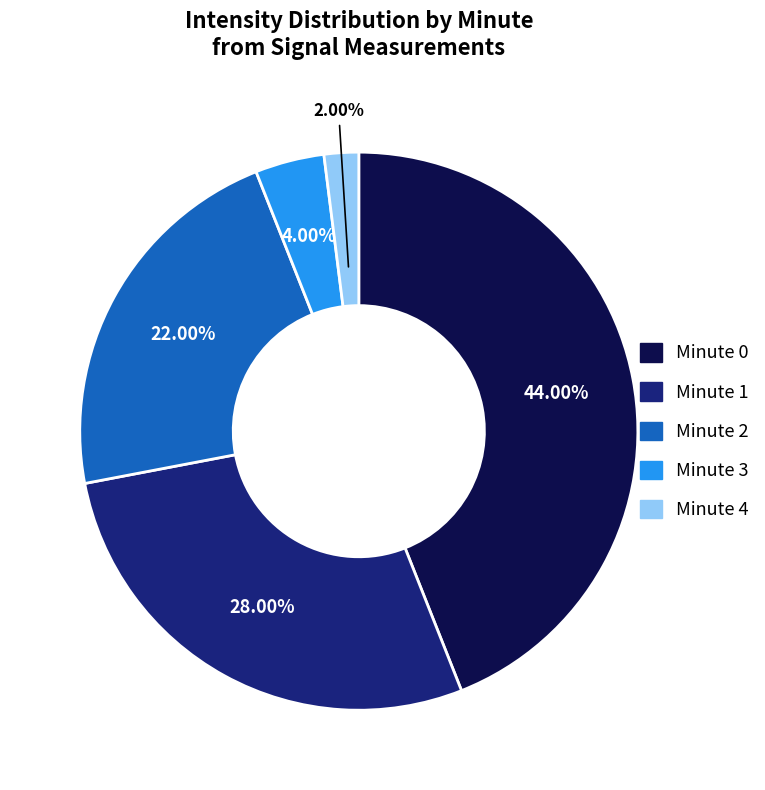

Is there a majority slice in this chart?

No